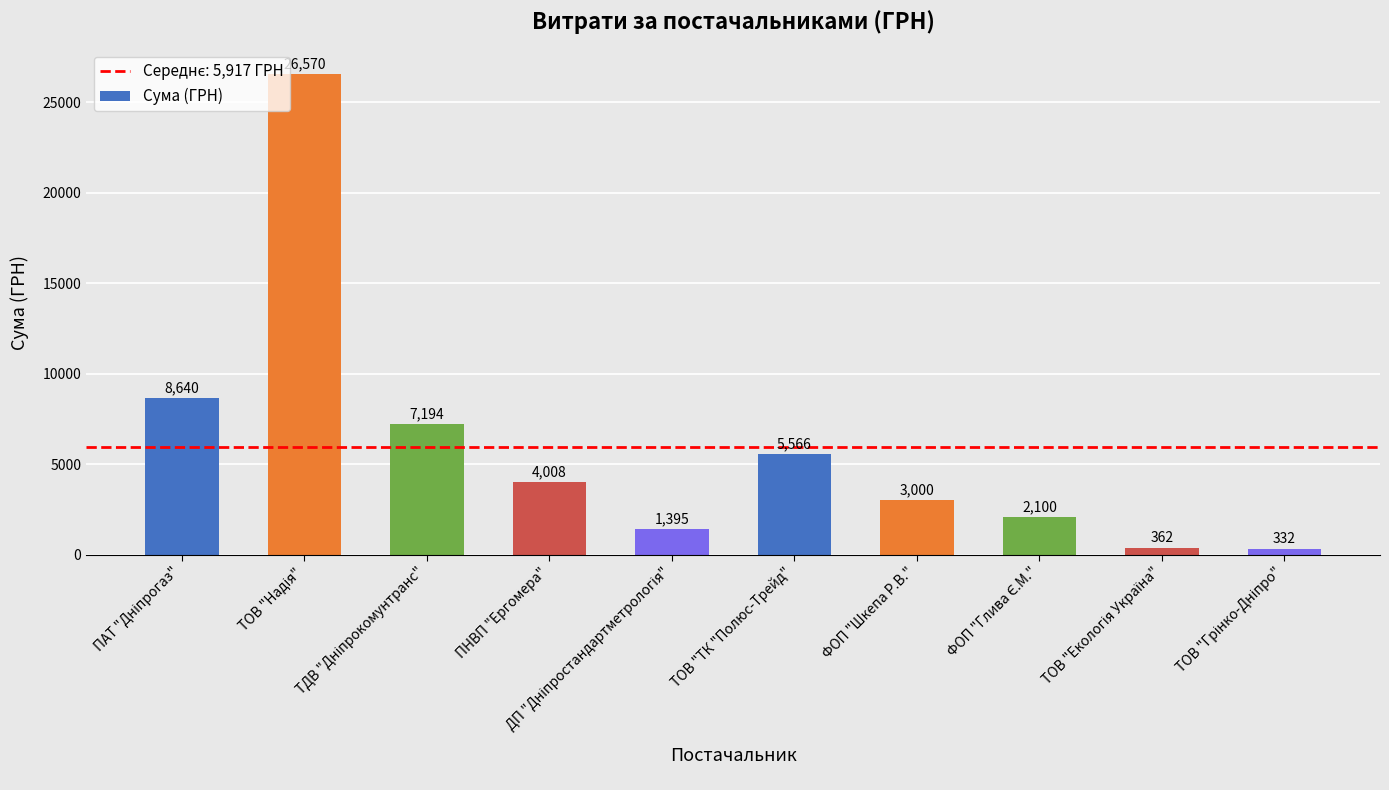

What is the value of the 10th bar from the left?

331.9